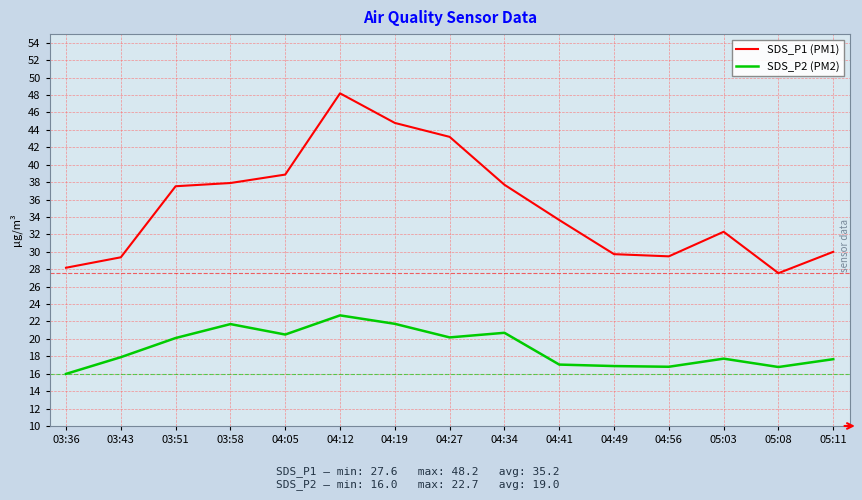

True or false: SDS_P1 (PM1) has a value of 37.5 at 03:51.

True